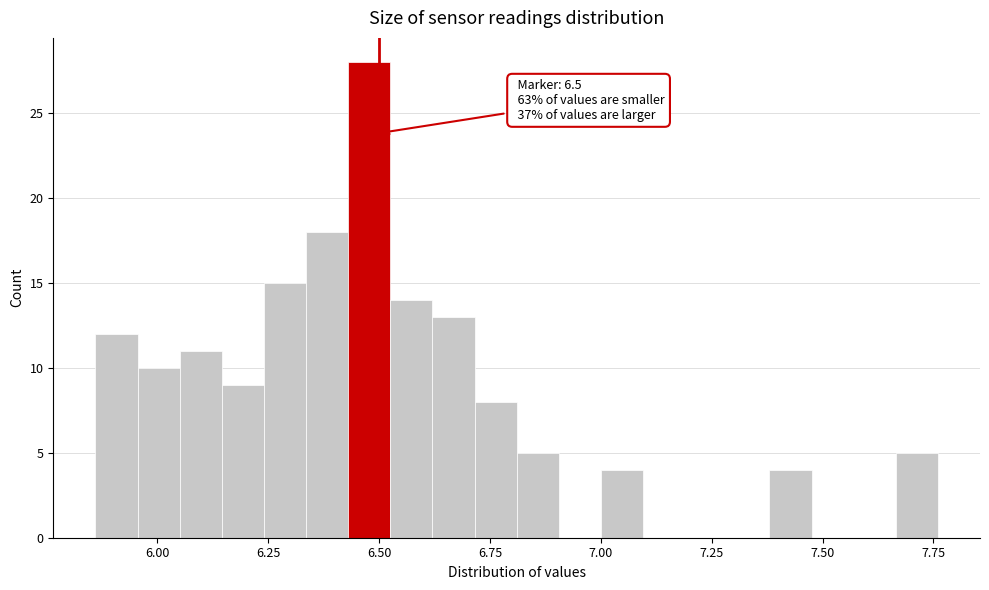

Read against the x-axis, roughly where is the centre of the tallest bar?

6.50